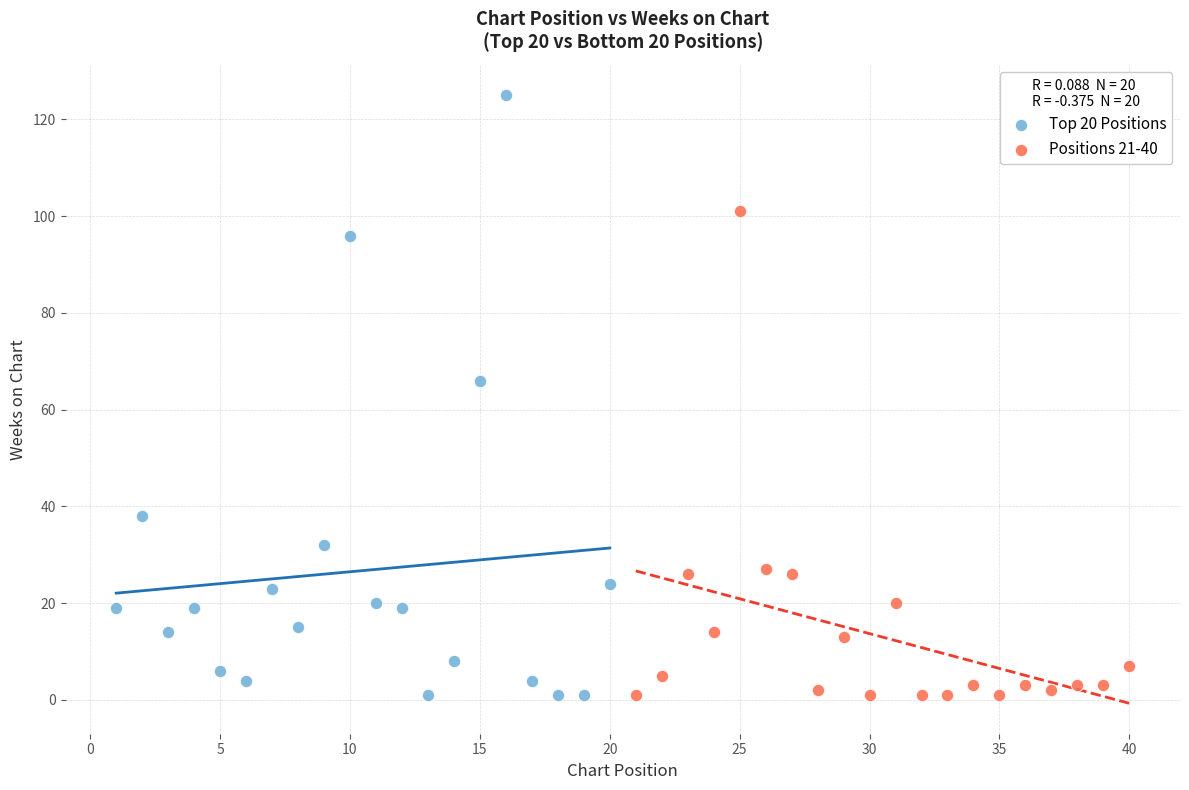

What are all the series names shown in the legend?

Top 20 Positions, Positions 21-40